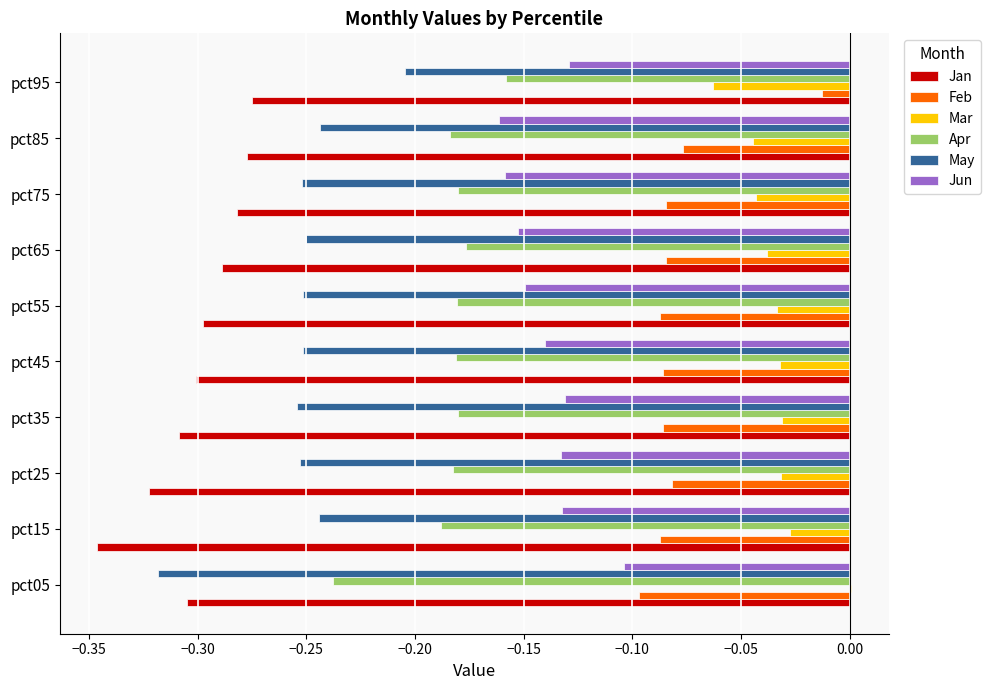

What is the sum of the May values at pct15 and pct95?

-0.4